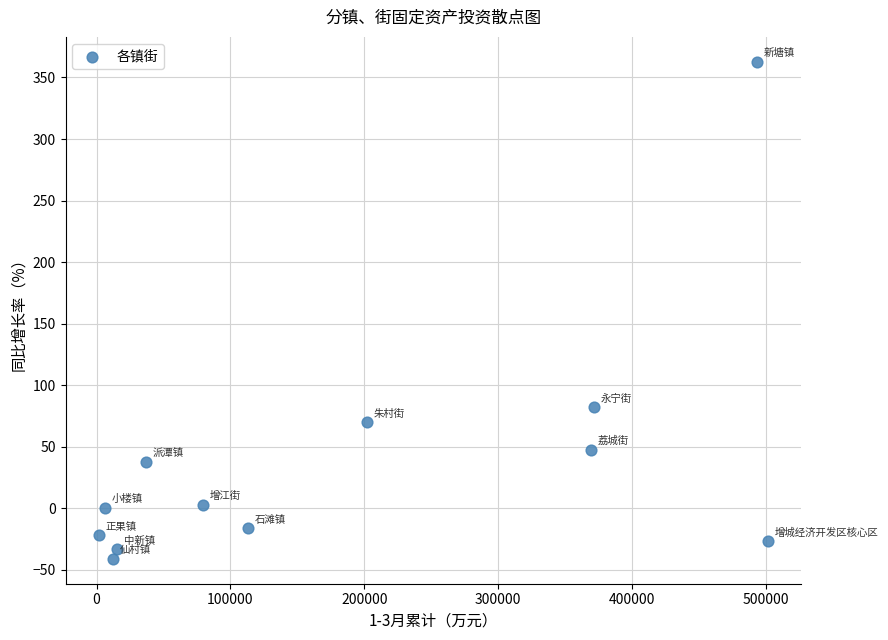

What Y value in the scatter plot is closest to 160?

82.0